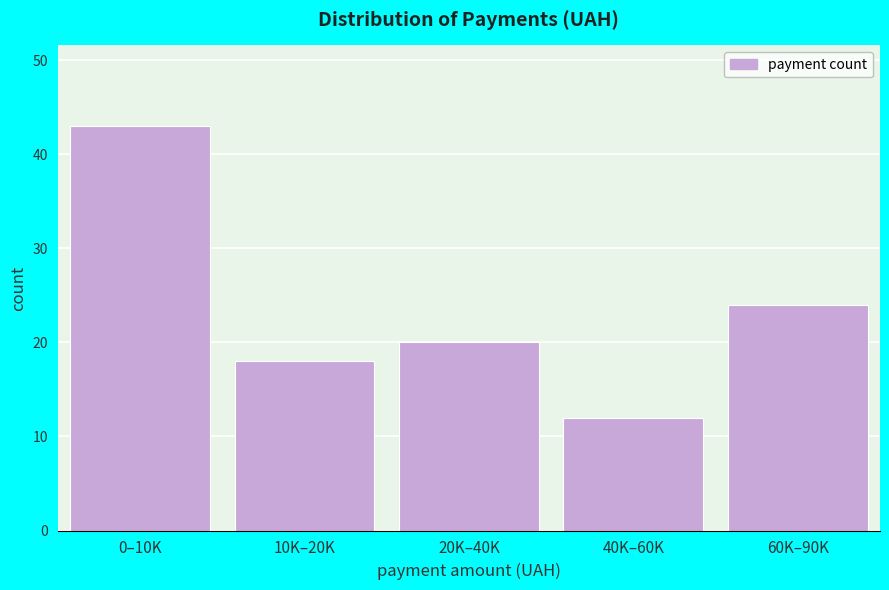

Reading left to right, list all the values displayed in this chart.

0–10K=43	10K–20K=18	20K–40K=20	40K–60K=12	60K–90K=24